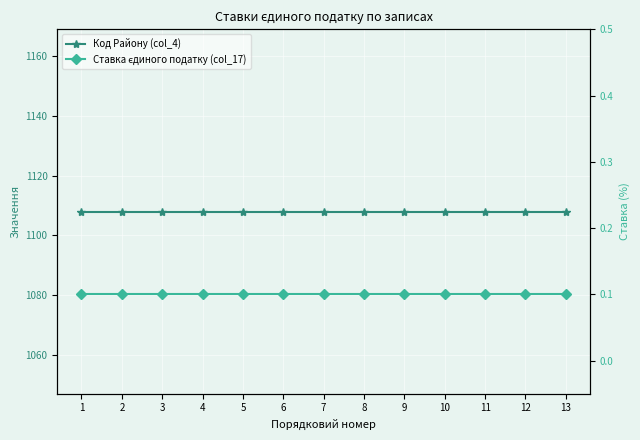

Which has a higher value, 3 or 7?

3